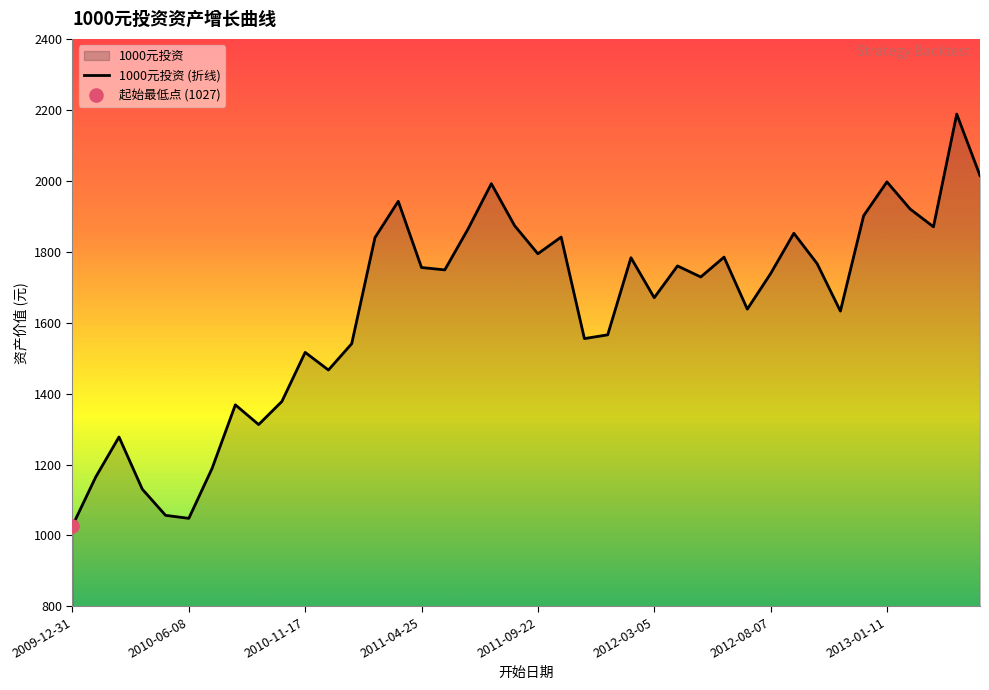

What is the smallest value displayed?

1027.4